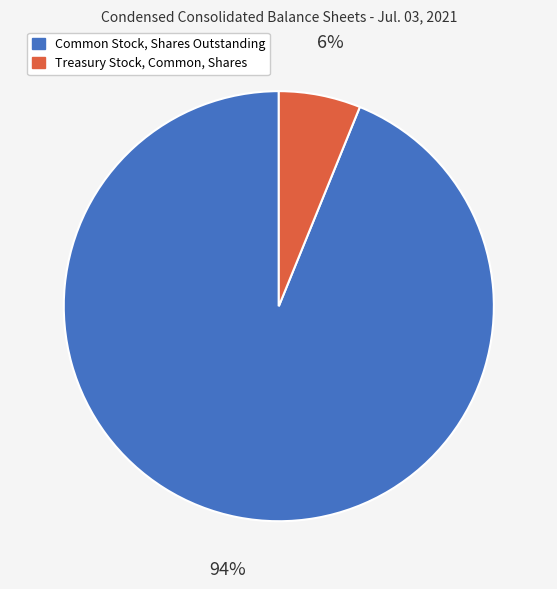

Does any single category account for the majority?

Yes